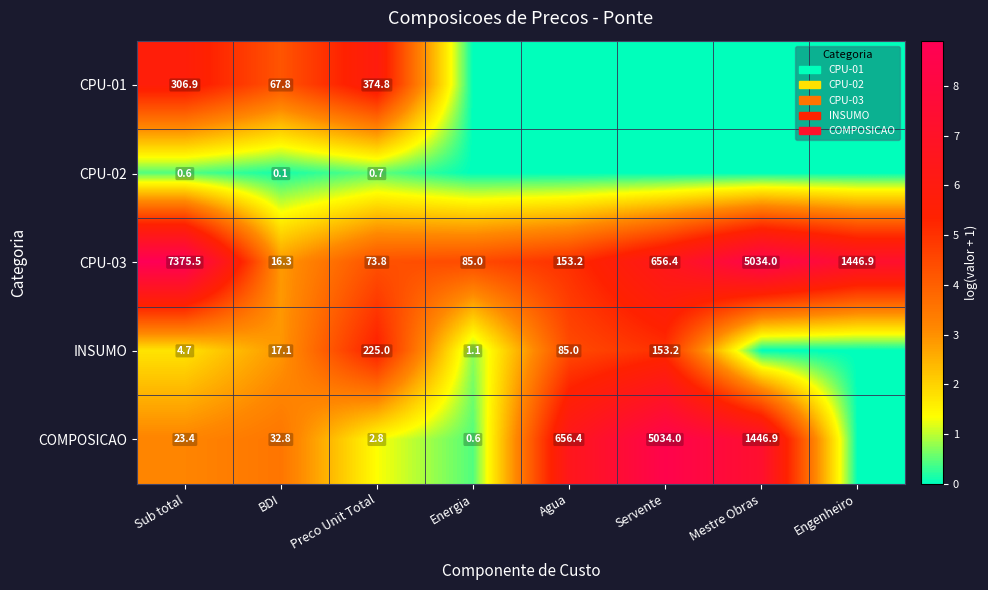

True or false: COMPOSICAO has a value of 656.4 at Agua.

True